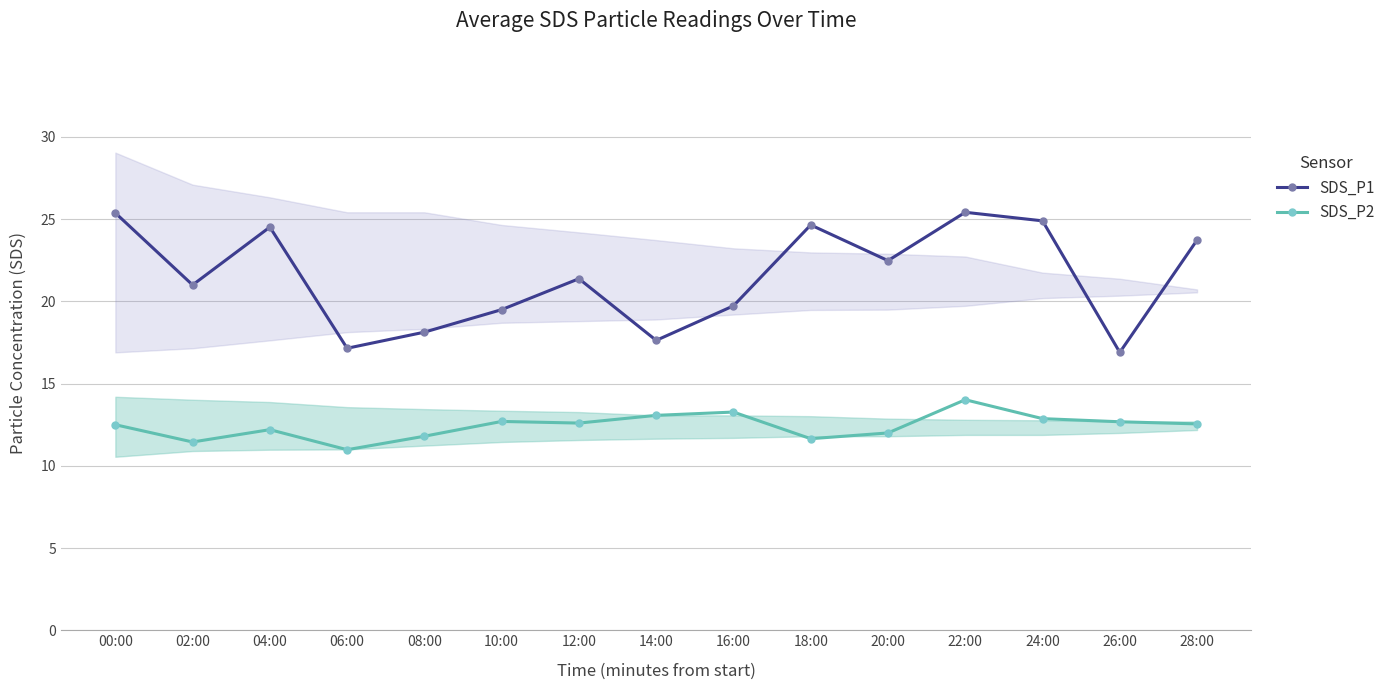

What is the difference between the SDS_P2 values at 00:00 and 02:00?

1.1